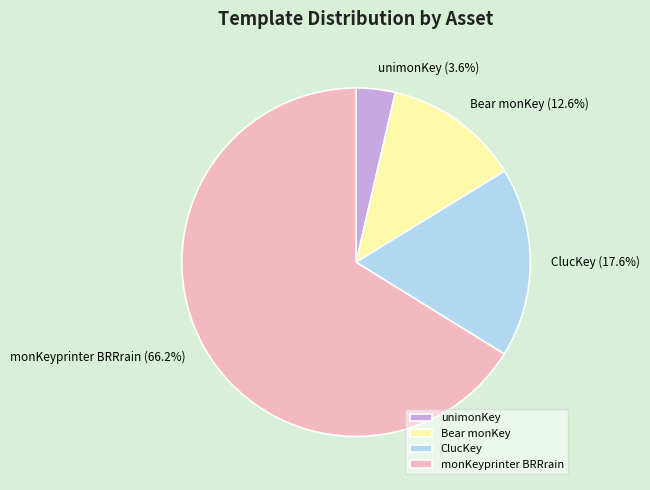

Do ClucKey and unimonKey together represent more than half of the pie?

No